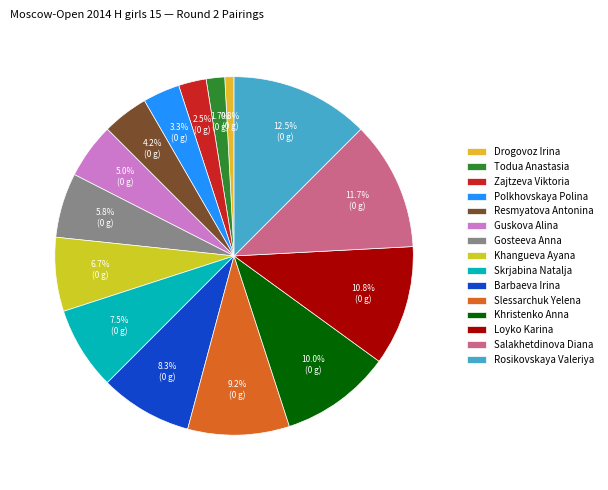

How many segments does this pie chart have?

15